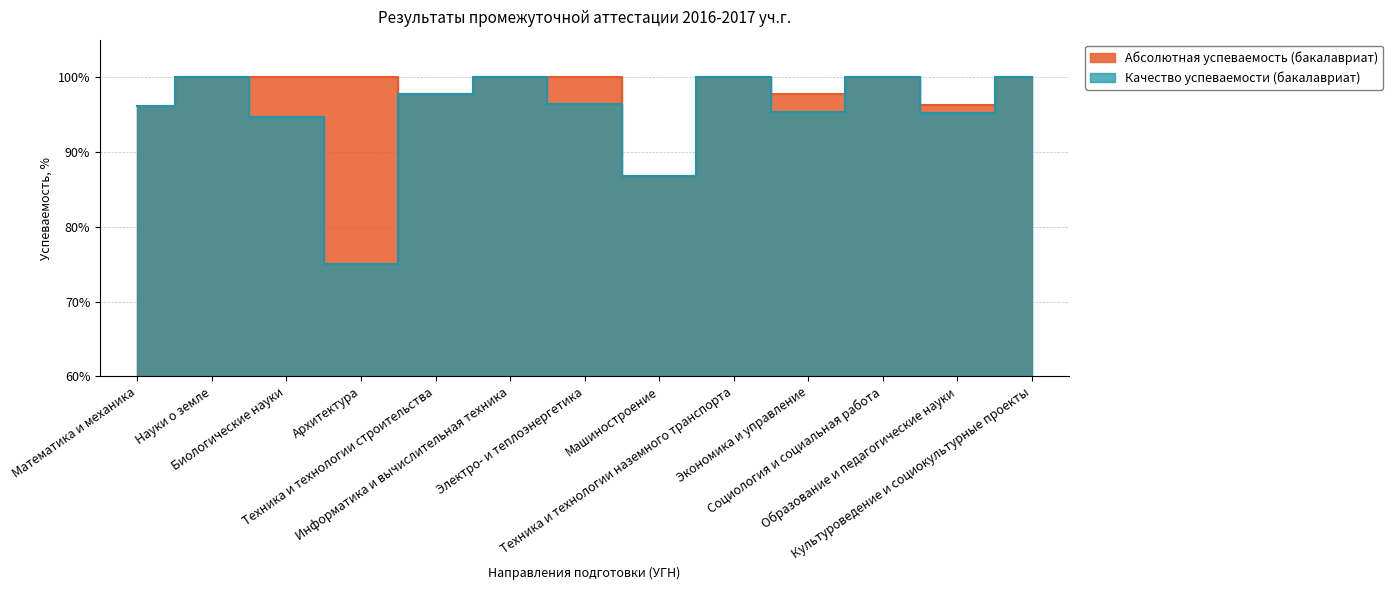

What value does the Абсолютная успеваемость (бакалавриат) series have at Образование и педагогические науки?

96.3